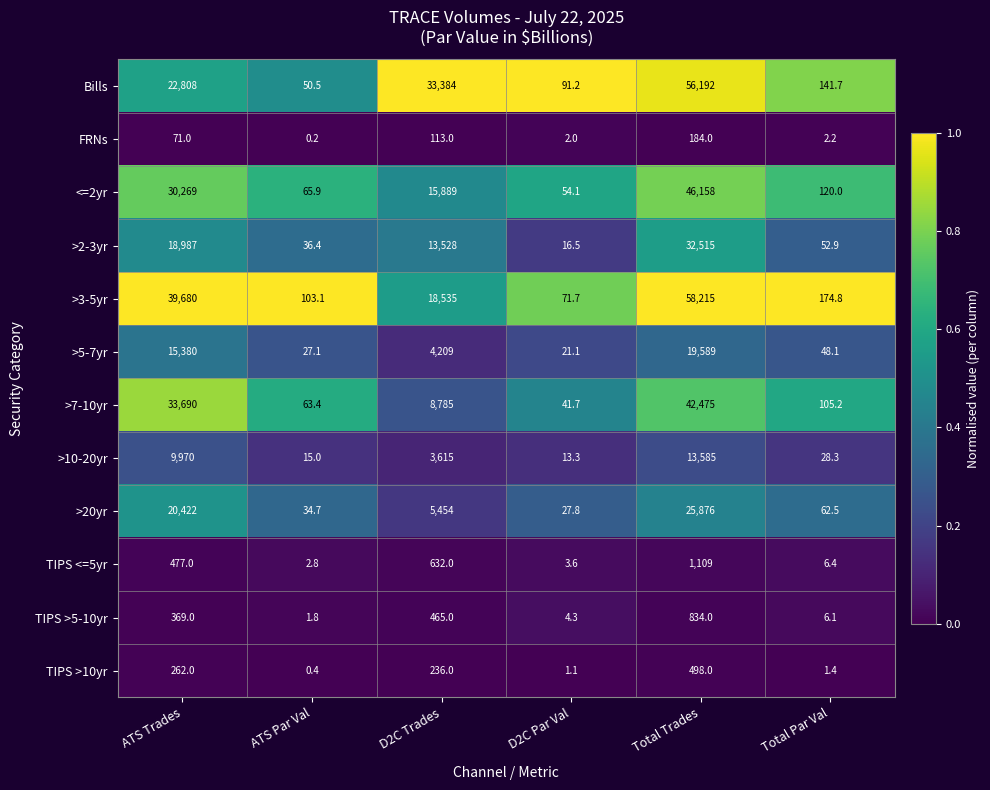

At how many categories does at least one series exceed 0?

6